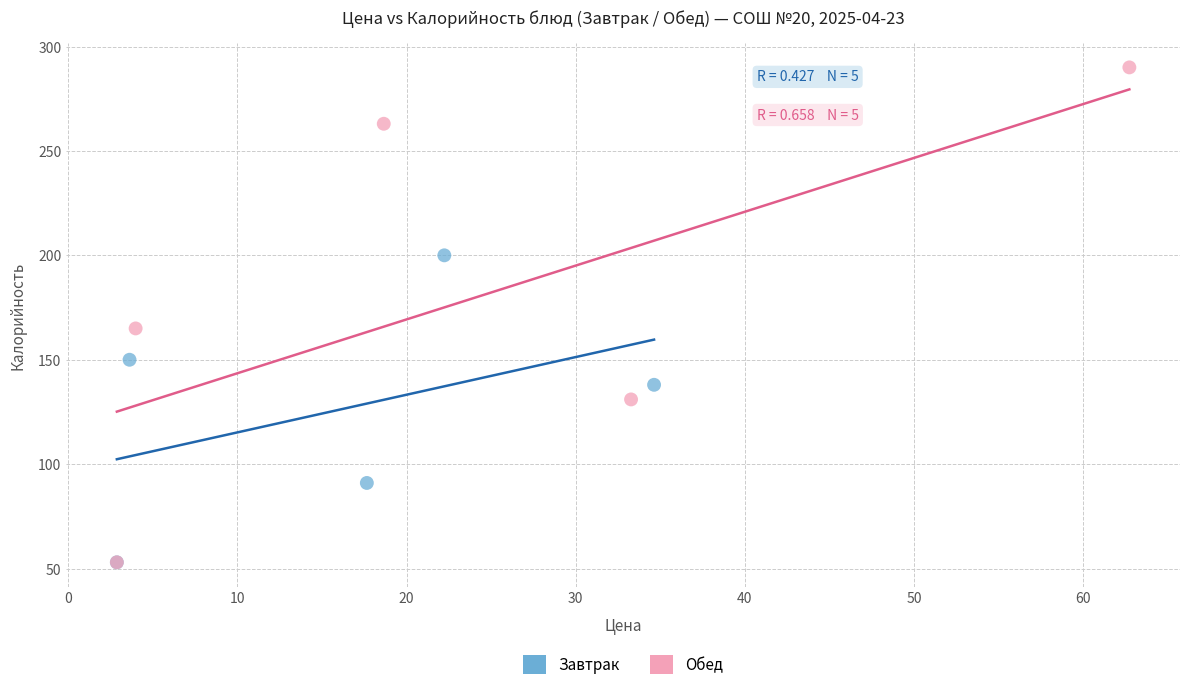

Which series has the widest spread of Y values?

Обед